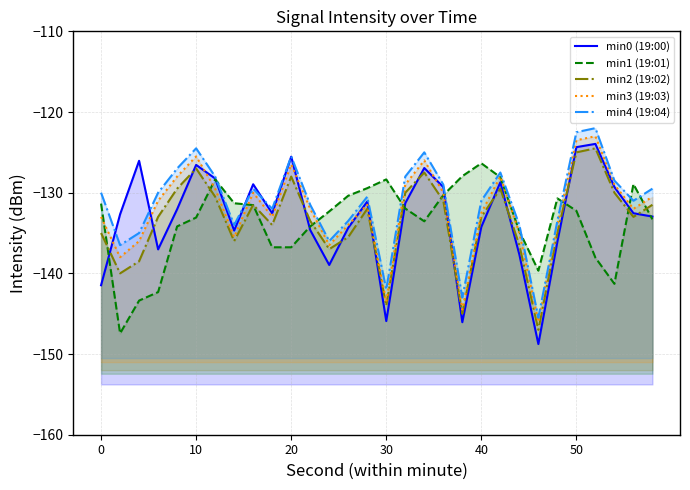

The min2 (19:02) series shows -211.2 at 22. True or false?

False